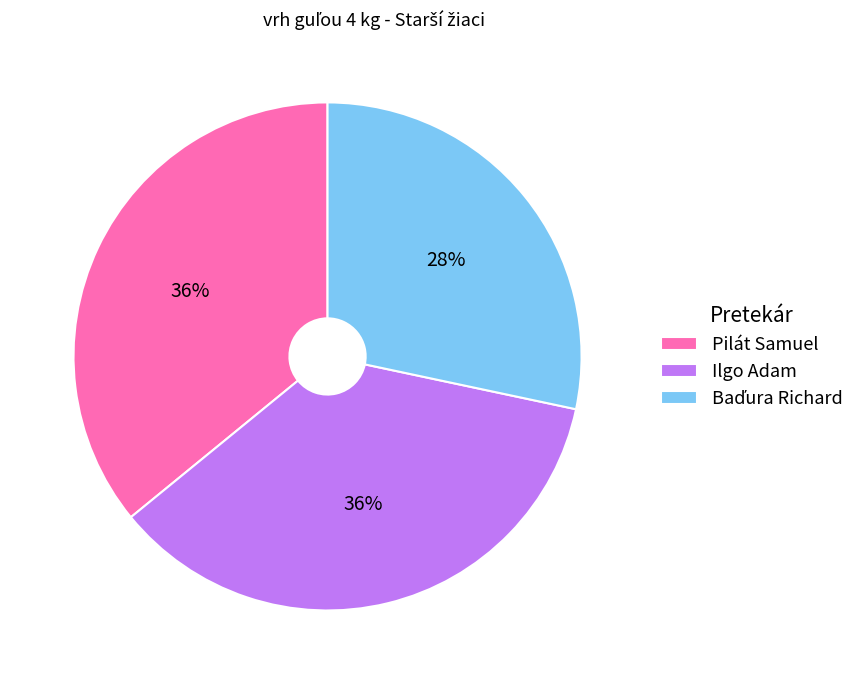

Count the number of slices in the pie.

3